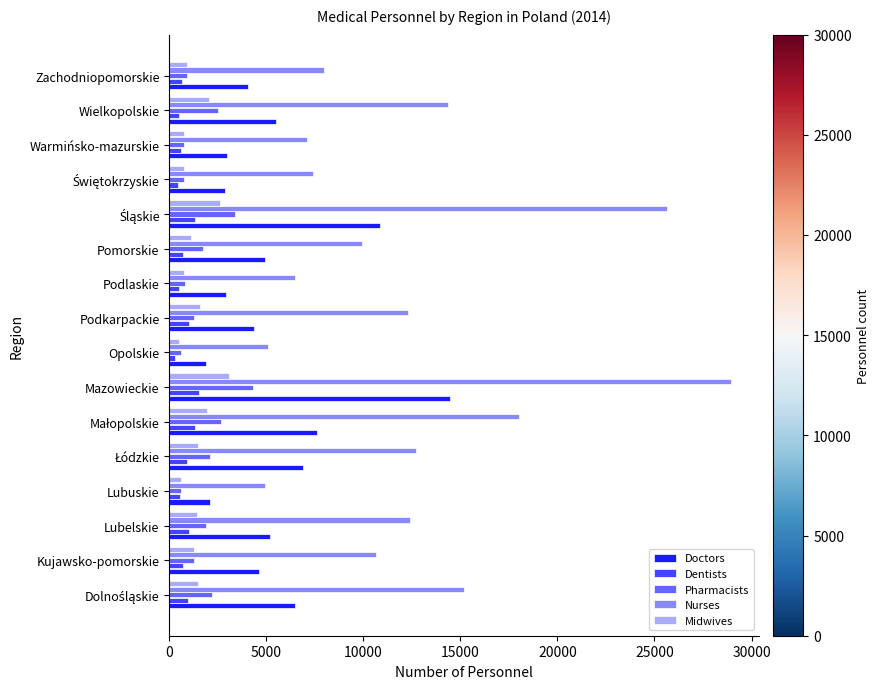

What is the difference between the second highest and minimum values in the Midwives series?

2108